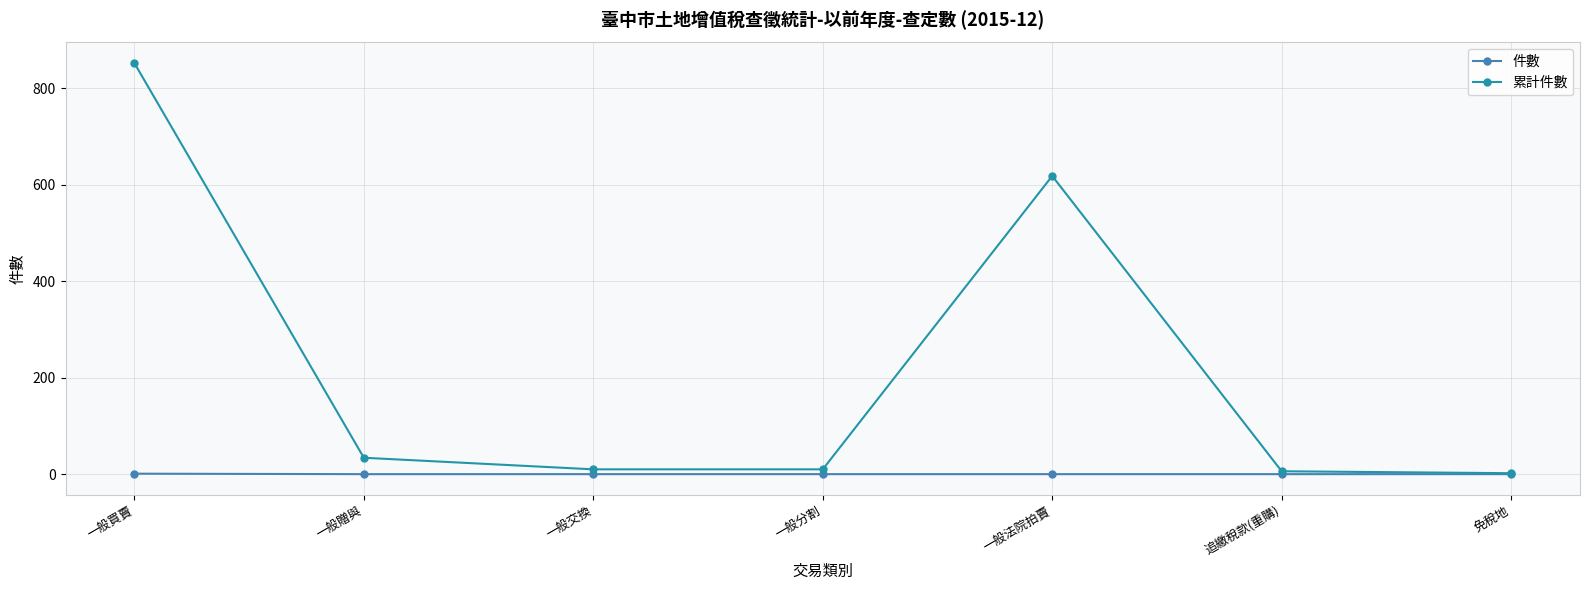

Does the chart display data point markers on the line(s)?

Yes